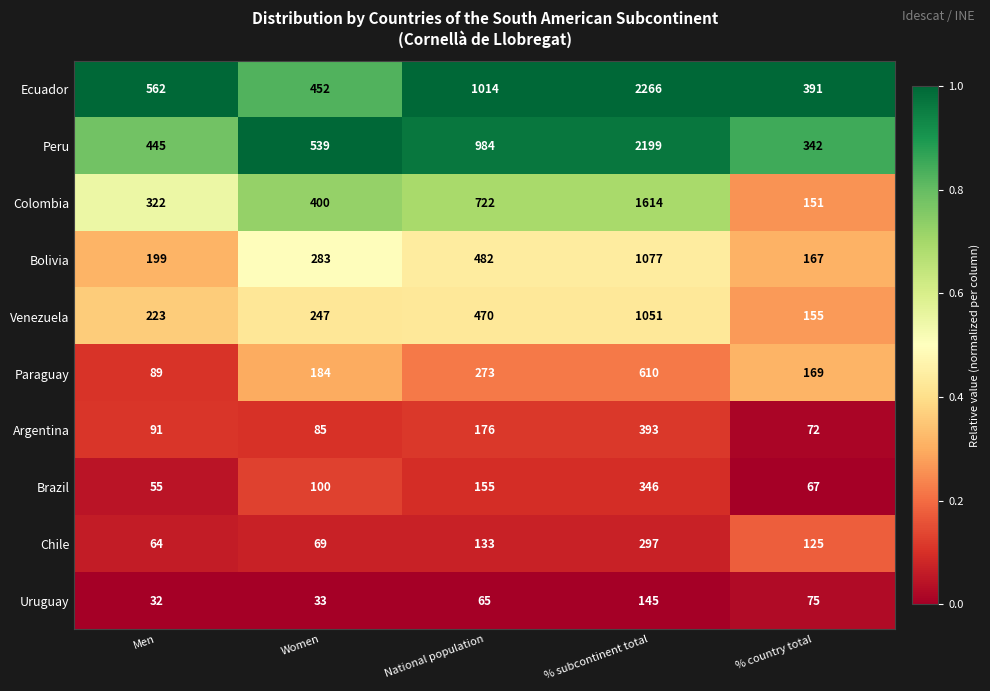

Is the value of Venezuela at % country total greater than the value of Peru at Women?

No